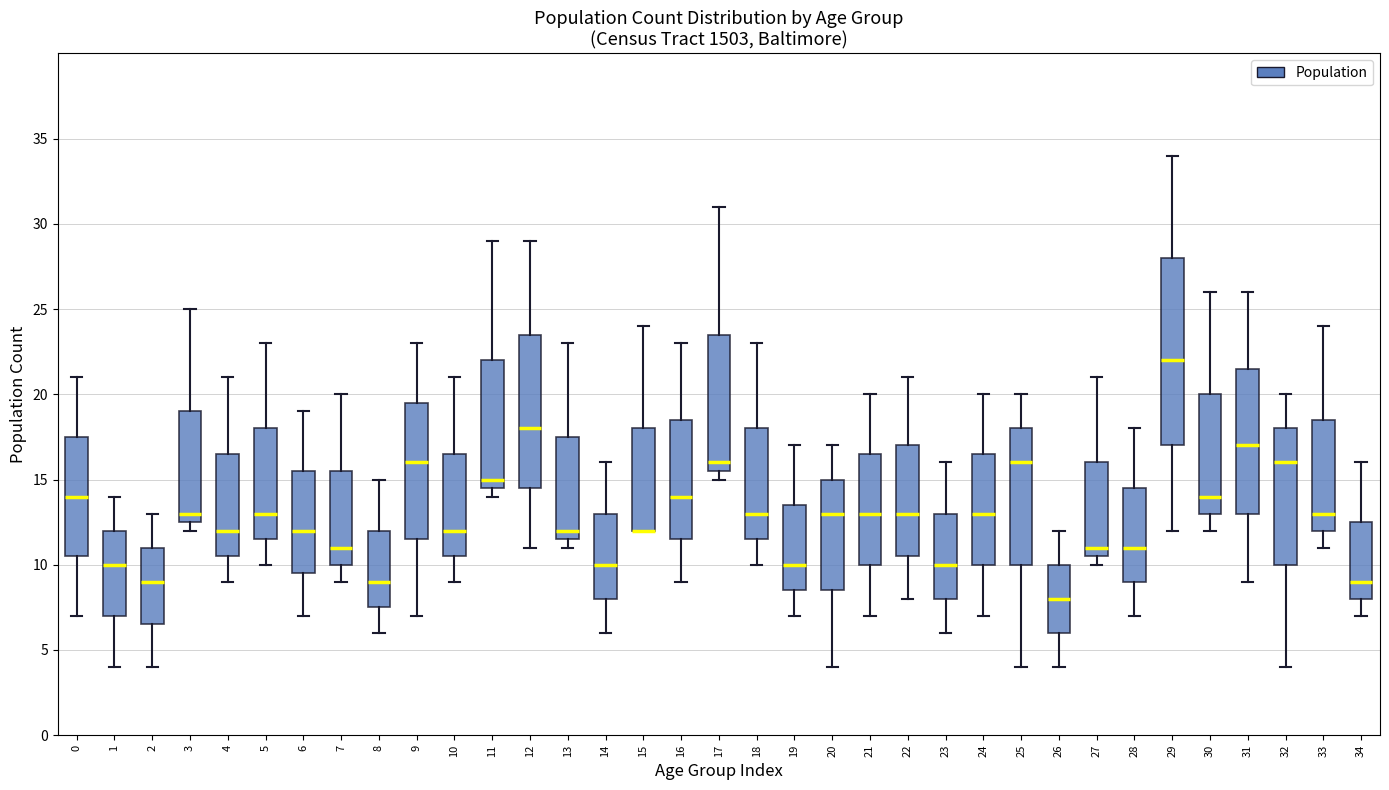

Reading left to right, transcribe this box plot: for each box, give where its median line is, the range the box spans, and where its two whiskers end, as read against the y-axis. The values are not printed on the chart, so give them approximately, as read against the axis.

0: median 14.0, box 10.5 to 17.5, whiskers 7.0 to 21.0
1: median 10.0, box 7.0 to 12.0, whiskers 4.0 to 14.0
2: median 9.0, box 6.5 to 11.0, whiskers 4.0 to 13.0
3: median 13.0, box 12.5 to 19.0, whiskers 12.0 to 25.0
4: median 12.0, box 10.5 to 16.5, whiskers 9.0 to 21.0
5: median 13.0, box 11.5 to 18.0, whiskers 10.0 to 23.0
6: median 12.0, box 9.5 to 15.5, whiskers 7.0 to 19.0
7: median 11.0, box 10.0 to 15.5, whiskers 9.0 to 20.0
8: median 9.0, box 7.5 to 12.0, whiskers 6.0 to 15.0
9: median 16.0, box 11.5 to 19.5, whiskers 7.0 to 23.0
10: median 12.0, box 10.5 to 16.5, whiskers 9.0 to 21.0
11: median 15.0, box 14.5 to 22.0, whiskers 14.0 to 29.0
12: median 18.0, box 14.5 to 23.5, whiskers 11.0 to 29.0
13: median 12.0, box 11.5 to 17.5, whiskers 11.0 to 23.0
14: median 10.0, box 8.0 to 13.0, whiskers 6.0 to 16.0
15: median 12.0 (drawn on the box's lower edge), box 12.0 to 18.0, whiskers 12.0 to 24.0
16: median 14.0, box 11.5 to 18.5, whiskers 9.0 to 23.0
17: median 16.0, box 15.5 to 23.5, whiskers 15.0 to 31.0
18: median 13.0, box 11.5 to 18.0, whiskers 10.0 to 23.0
19: median 10.0, box 8.5 to 13.5, whiskers 7.0 to 17.0
20: median 13.0, box 8.5 to 15.0, whiskers 4.0 to 17.0
21: median 13.0, box 10.0 to 16.5, whiskers 7.0 to 20.0
22: median 13.0, box 10.5 to 17.0, whiskers 8.0 to 21.0
23: median 10.0, box 8.0 to 13.0, whiskers 6.0 to 16.0
24: median 13.0, box 10.0 to 16.5, whiskers 7.0 to 20.0
25: median 16.0, box 10.0 to 18.0, whiskers 4.0 to 20.0
26: median 8.0, box 6.0 to 10.0, whiskers 4.0 to 12.0
27: median 11.0, box 10.5 to 16.0, whiskers 10.0 to 21.0
28: median 11.0, box 9.0 to 14.5, whiskers 7.0 to 18.0
29: median 22.0, box 17.0 to 28.0, whiskers 12.0 to 34.0
30: median 14.0, box 13.0 to 20.0, whiskers 12.0 to 26.0
31: median 17.0, box 13.0 to 21.5, whiskers 9.0 to 26.0
32: median 16.0, box 10.0 to 18.0, whiskers 4.0 to 20.0
33: median 13.0, box 12.0 to 18.5, whiskers 11.0 to 24.0
34: median 9.0, box 8.0 to 12.5, whiskers 7.0 to 16.0